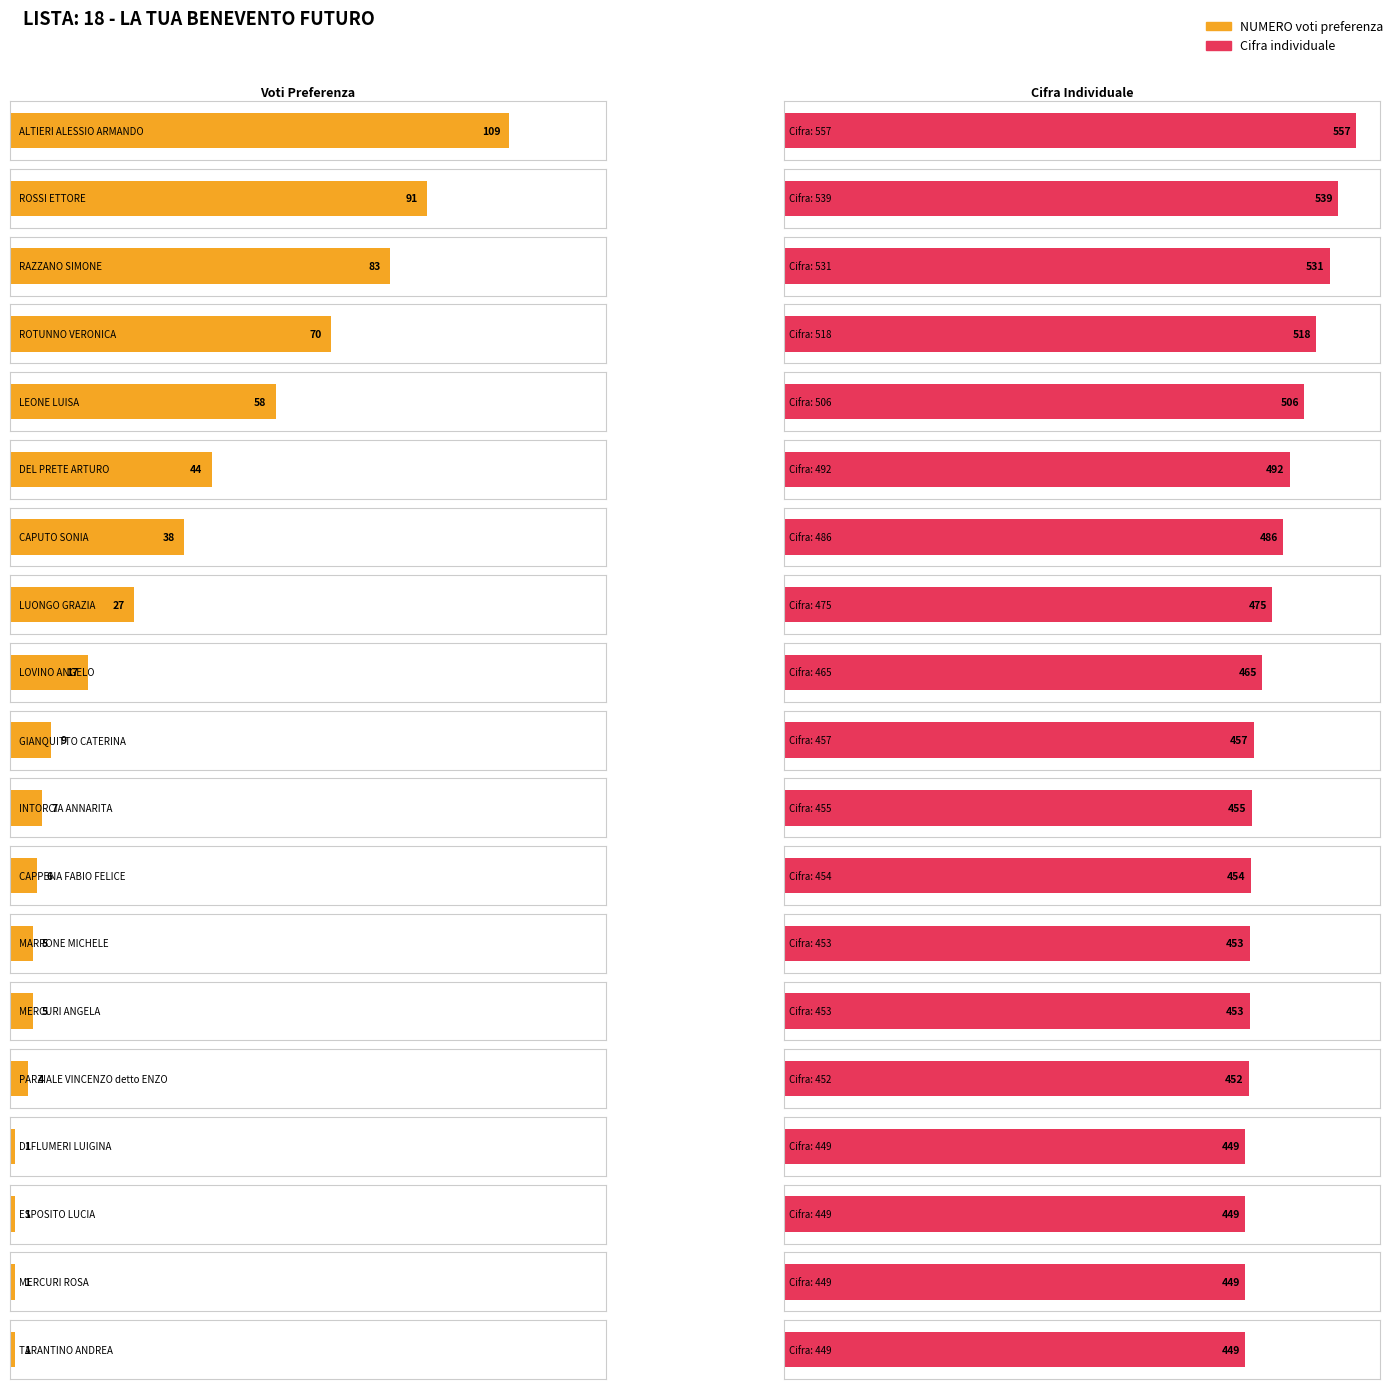

Which series has the widest spread of values?

NUMERO complessivo dei voti di preferenza